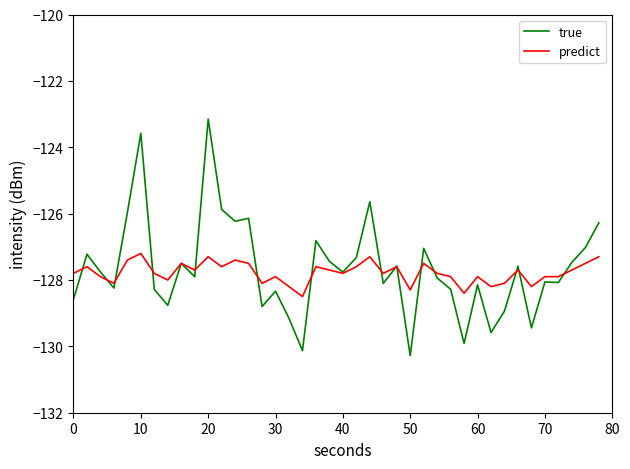

What is the difference between the second highest and minimum values in the predict series?

1.2